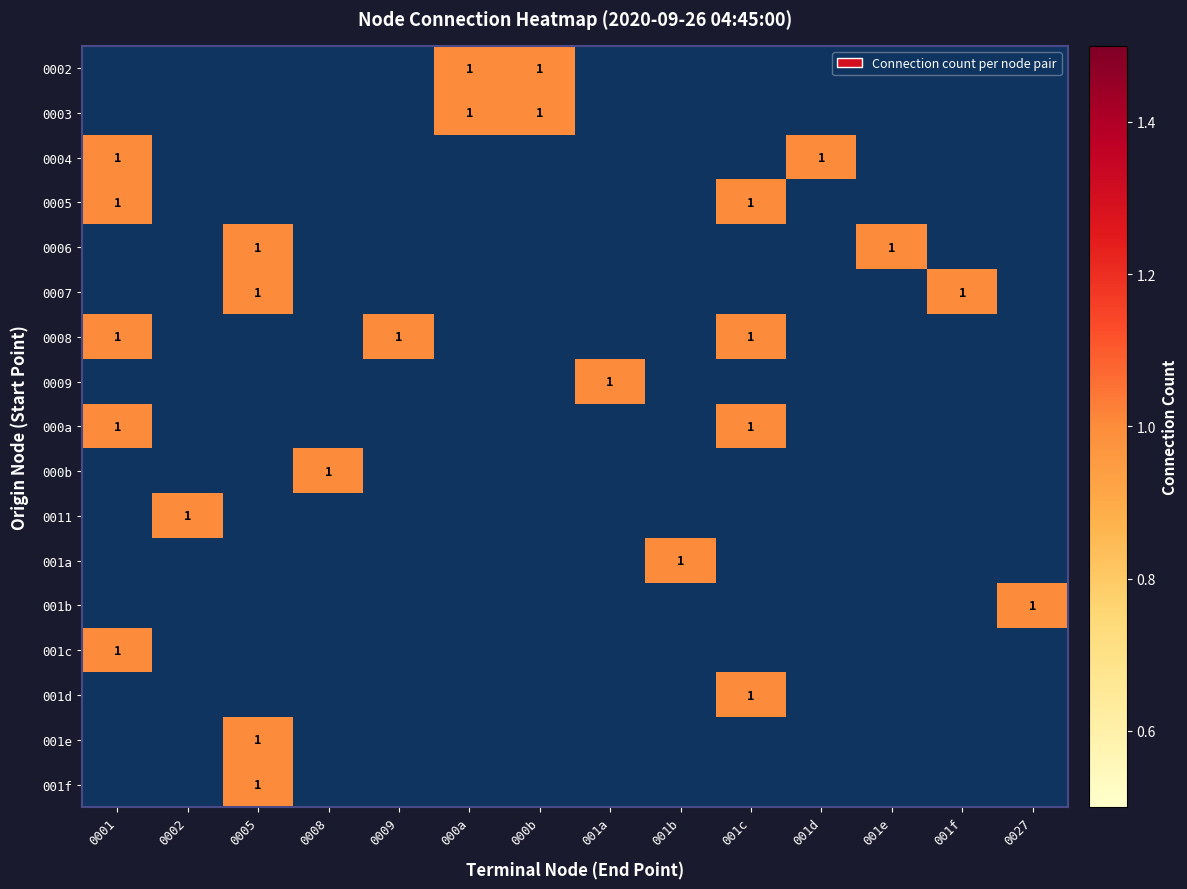

Which label corresponds to the largest value in the chart?

000a